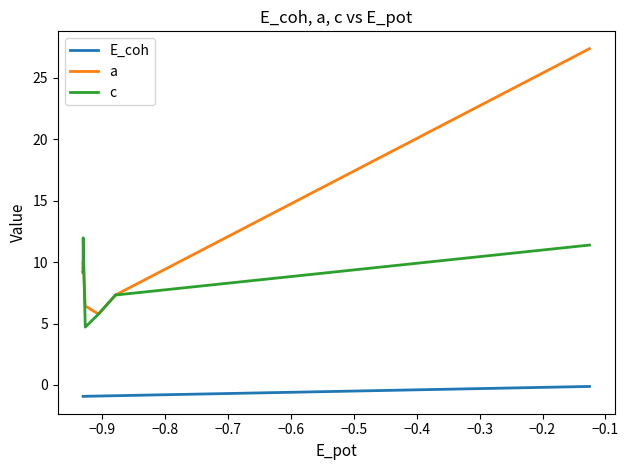

Rank the series by their maximum value, from highest to lowest.

a, c, E_coh